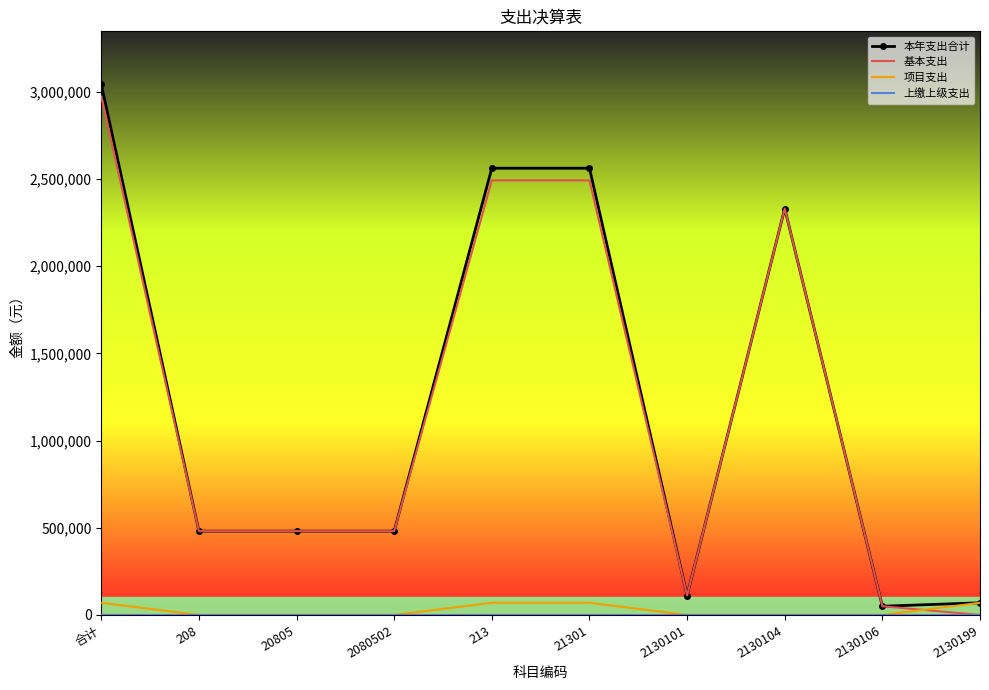

At which label is 基本支出 closest to 1485984?

2130104